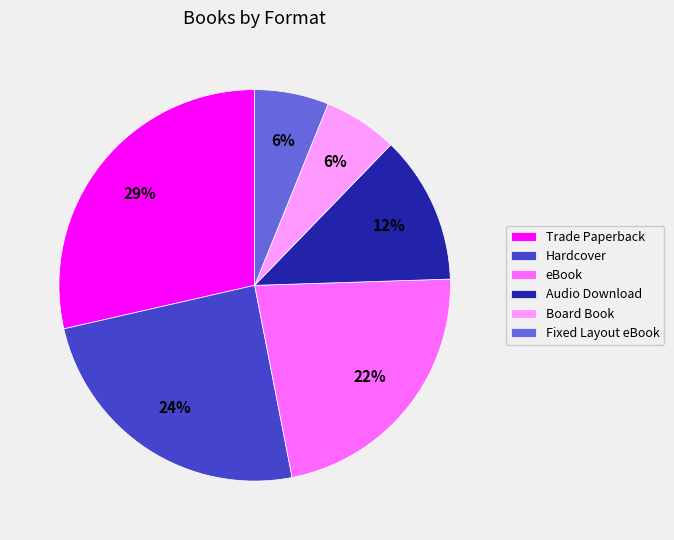

Does eBook account for over 50% of the chart?

No